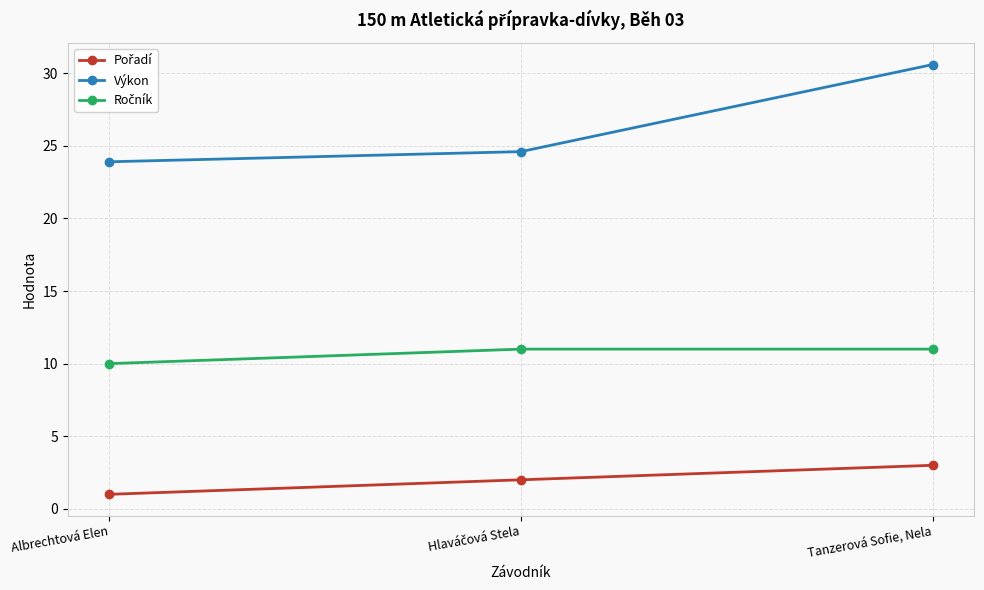

Which category has the lowest value across all series?

Albrechtová Elen